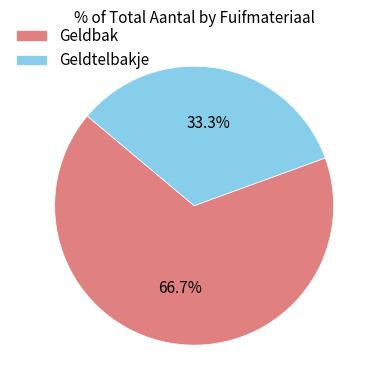

Which has a higher value, Geldbak or Geldtelbakje?

Geldbak